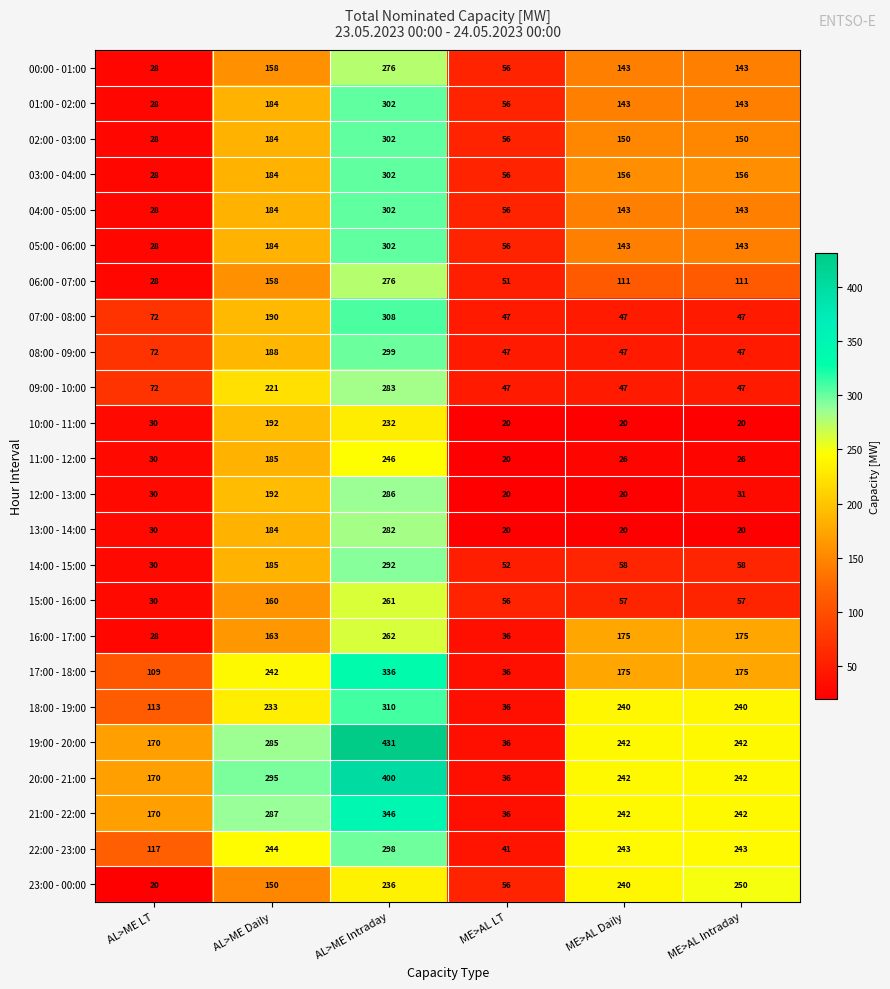

What is the smallest value displayed?

20